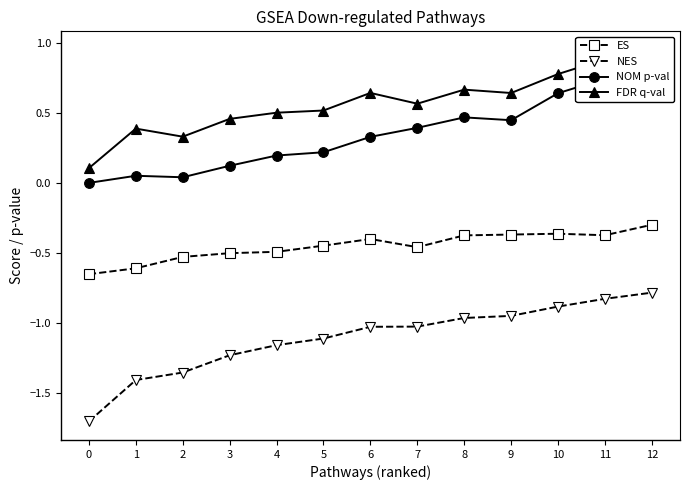

True or false: ES and NES cross at least once.

False